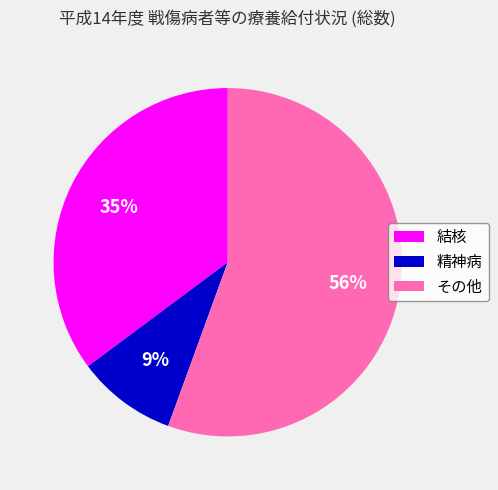

The 結核 slice represents 46% of the pie. True or false?

False